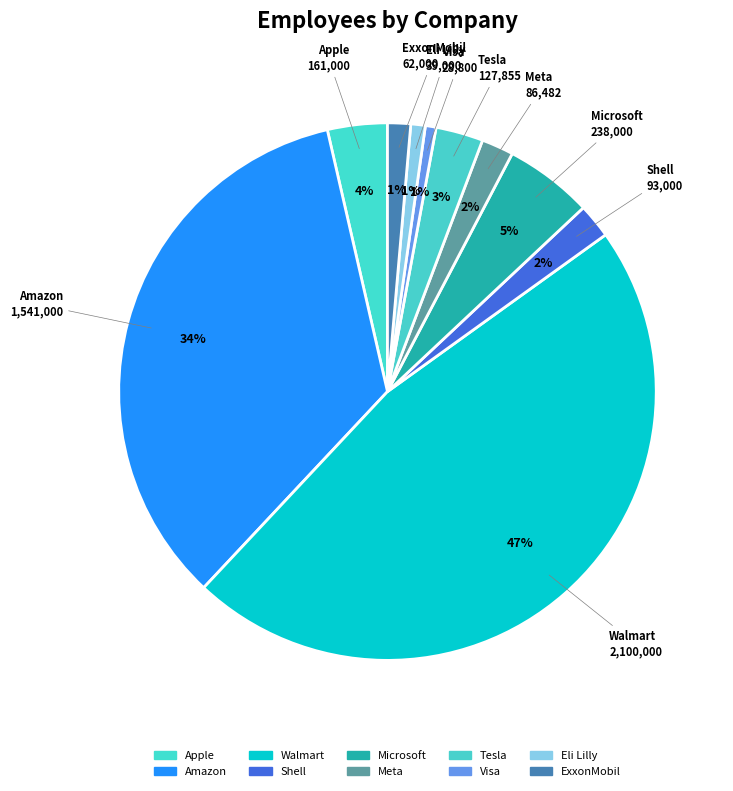

How much of the chart is everything except ExxonMobil?

98.6%